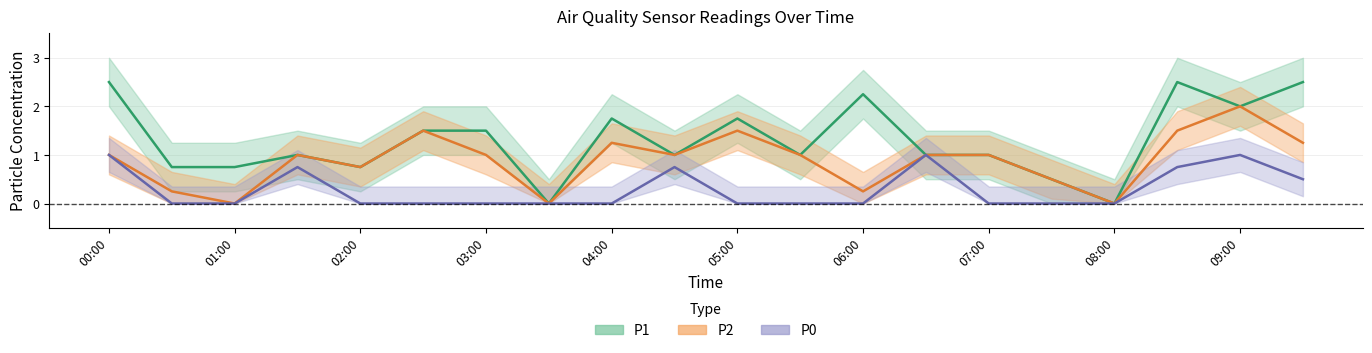

The P0 series shows 0.6 at 04:00. True or false?

False